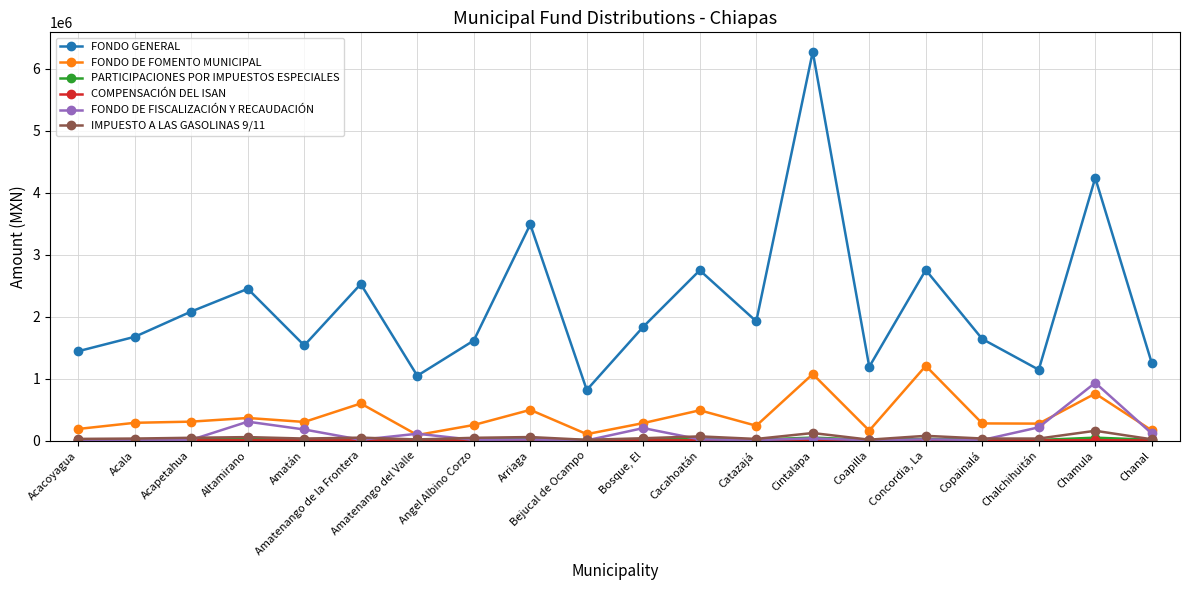

What is the maximum value for IMPUESTO A LAS GASOLINAS 9/11?

158403